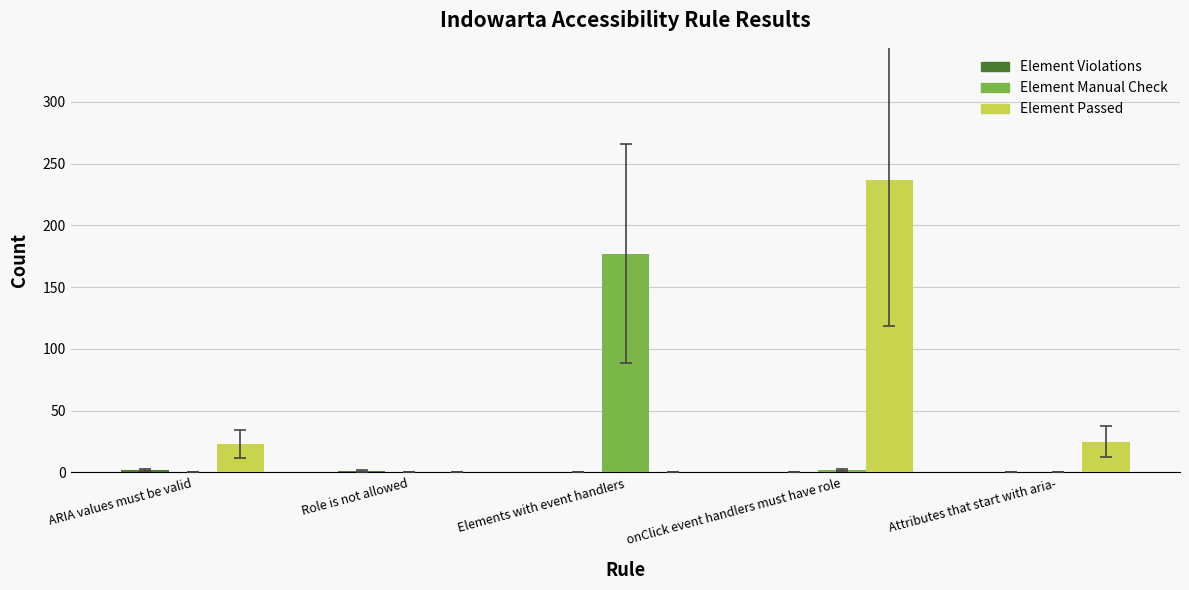

Between ARIA values must be valid and onClick event handlers must have role, which series saw the biggest shift?

Element Passed